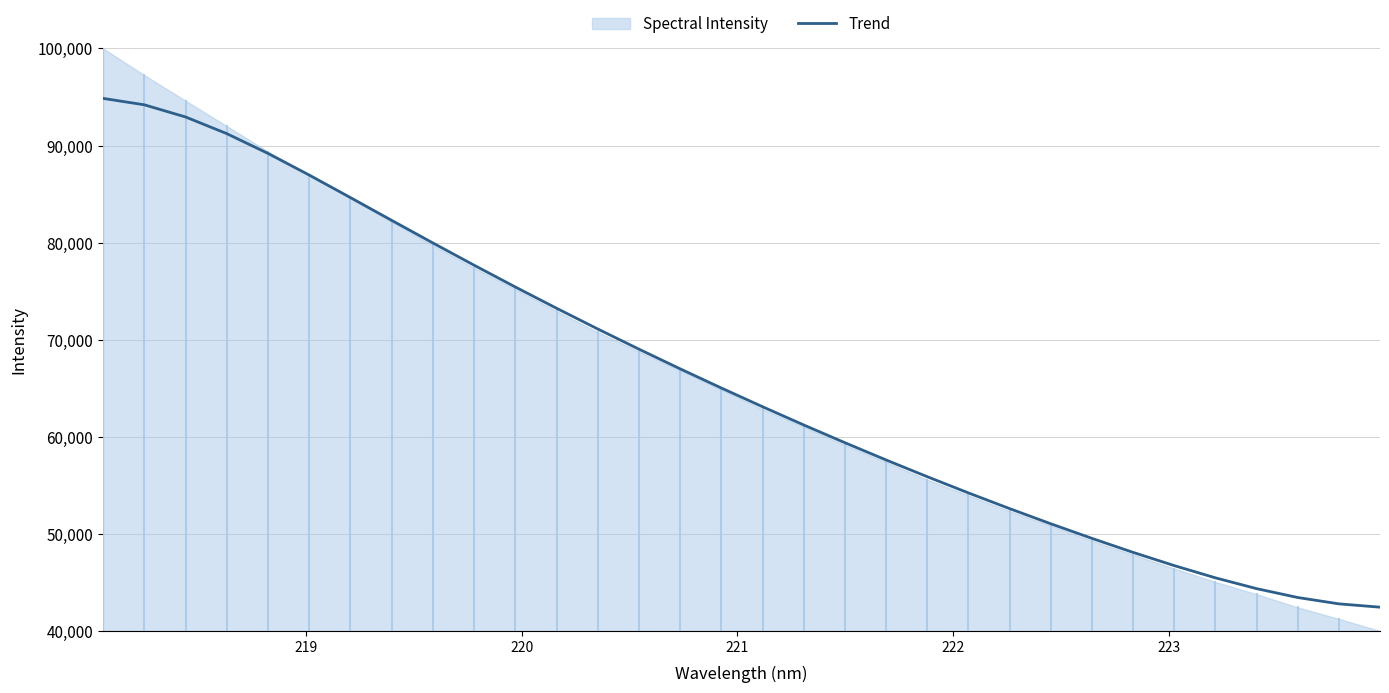

Reading right to left, what are all the values shown in this chart?

42.4	42.8	43.4	44.4	45.5	46.7	48.1	49.5	51.0	52.6	54.2	55.9	57.6	59.4	61.2	63.1	65.0	67.0	69.0	71.1	73.2	75.4	77.7	80.0	82.3	84.6	87.0	89.2	91.2	92.9	94.2	94.9